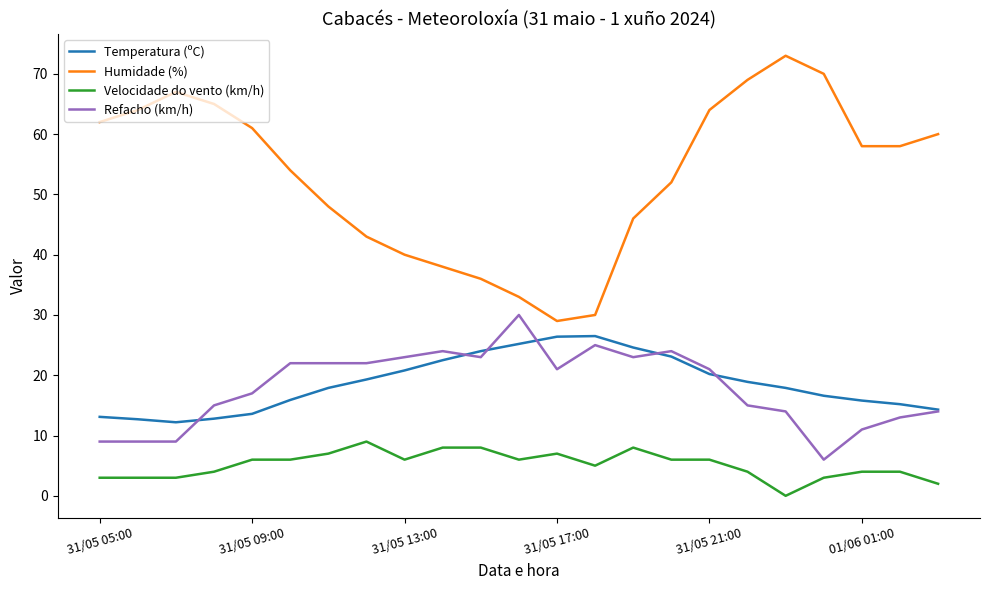

Which series has the widest spread of values?

Humidade (%)